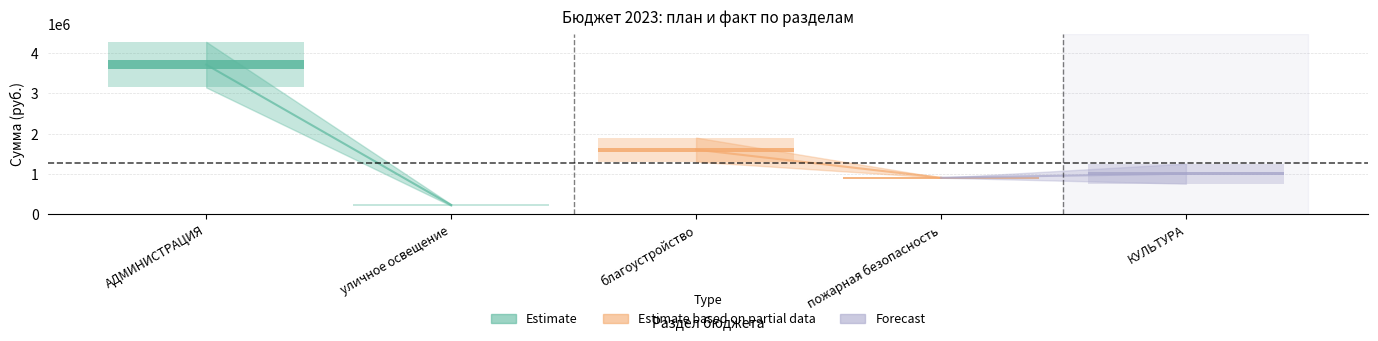

Approximately how many times larger is the value at благоустройство compared to уличное освещение?

7.3